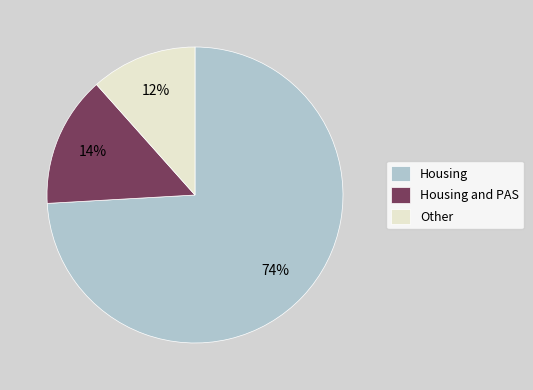

Approximately how many times larger is the value at Housing and PAS compared to Other?

1.2